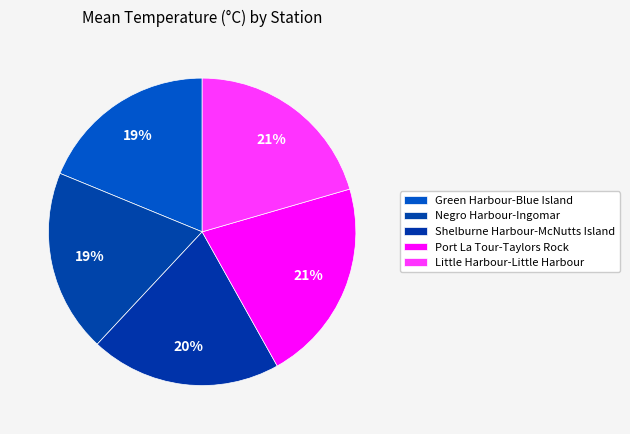

The Green Harbour-Blue Island slice represents 1% of the pie. True or false?

False